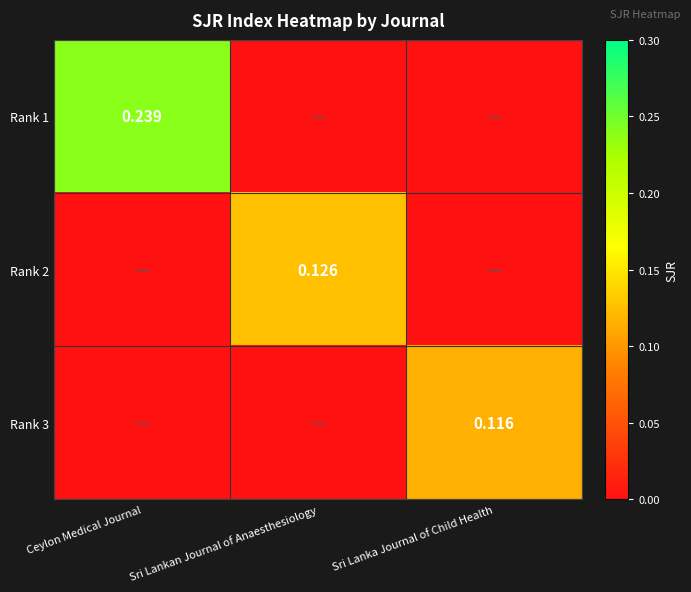

Is the value of Rank 1 at Ceylon Medical Journal greater than the value of Rank 3 at Sri Lankan Journal of Anaesthesiology?

Yes